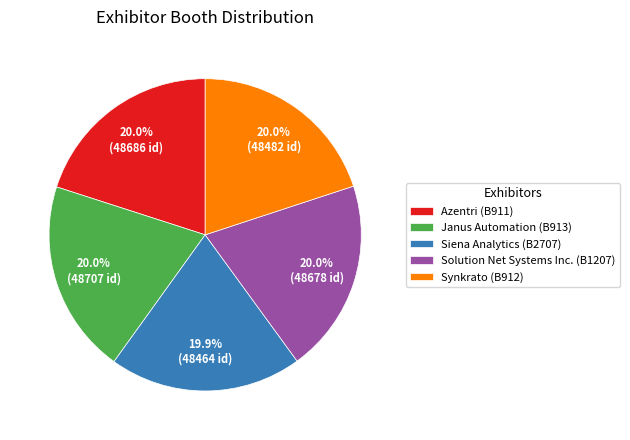

Approximately how many times larger is the value at Janus Automation (B913) compared to Solution Net Systems Inc. (B1207)?

1.0